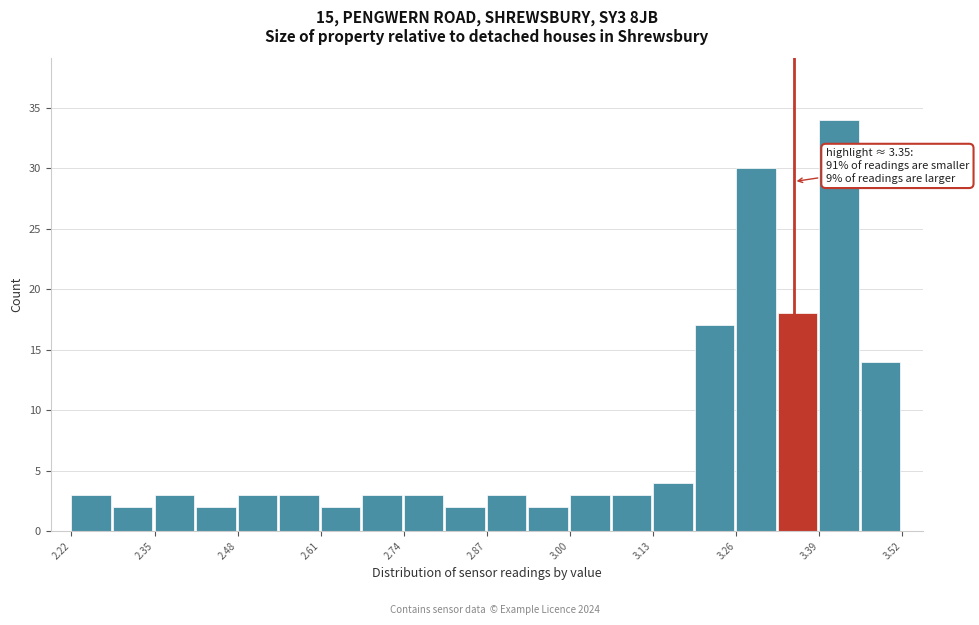

Around what value on the x-axis is the tallest bar? Give the approximate position of its centre, as read against the axis.

3.42